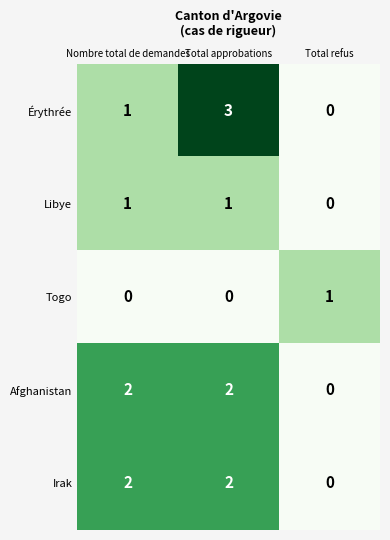

What is the sum of the Érythrée values at Total approbations and Nombre total de demandes?

4